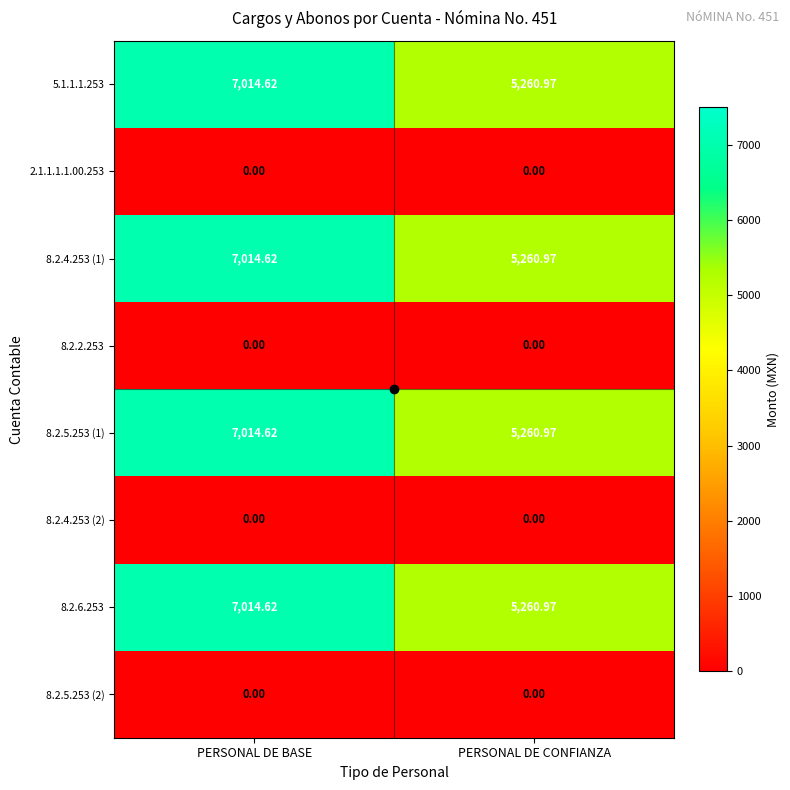

How many categories are shown in the chart?

2